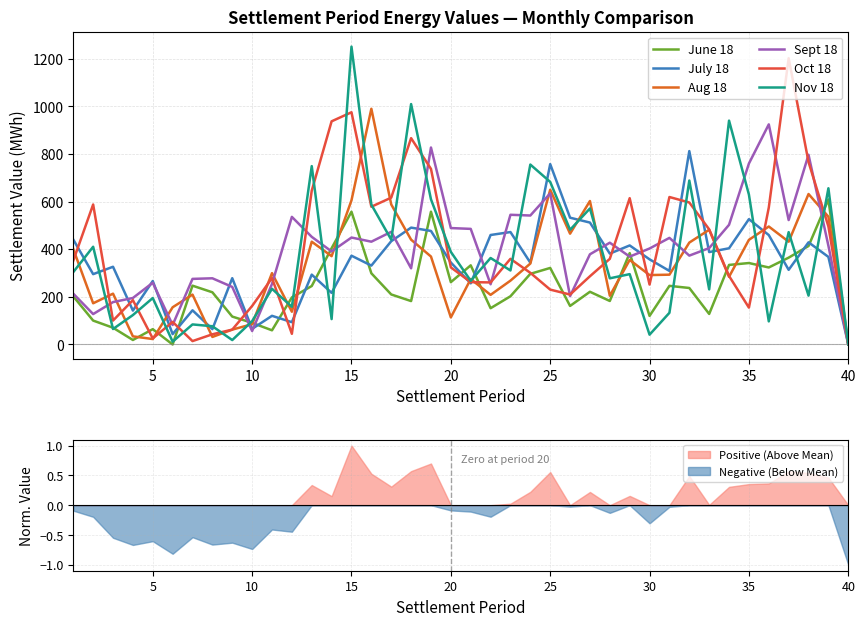

How many values in the Sept 18 series are below 405?

20